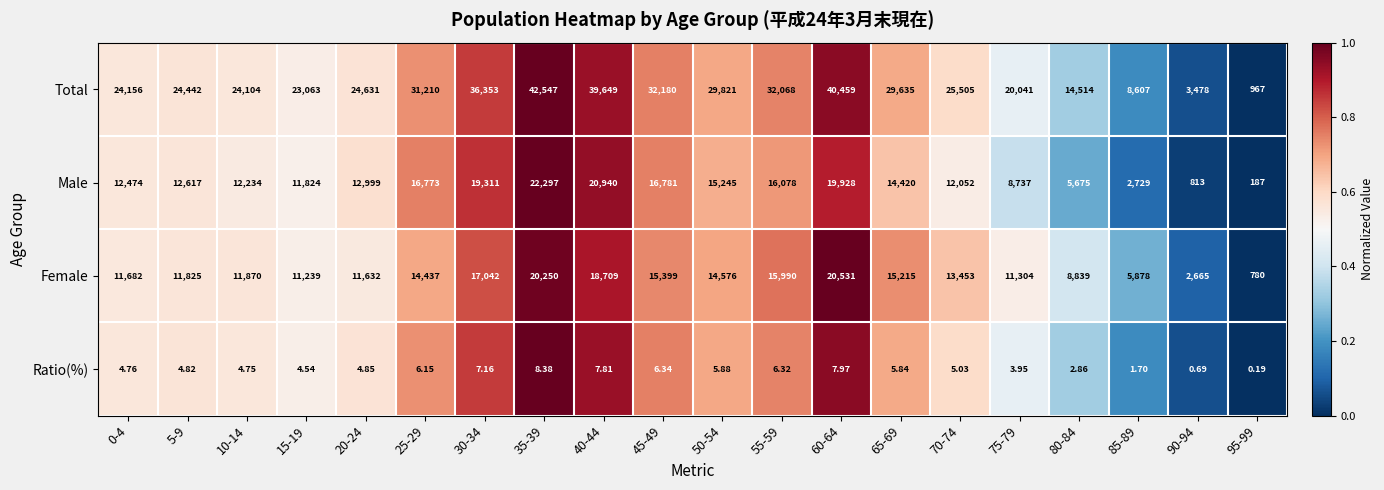

What is the difference between the highest and lowest values at 80-84?

14511.1